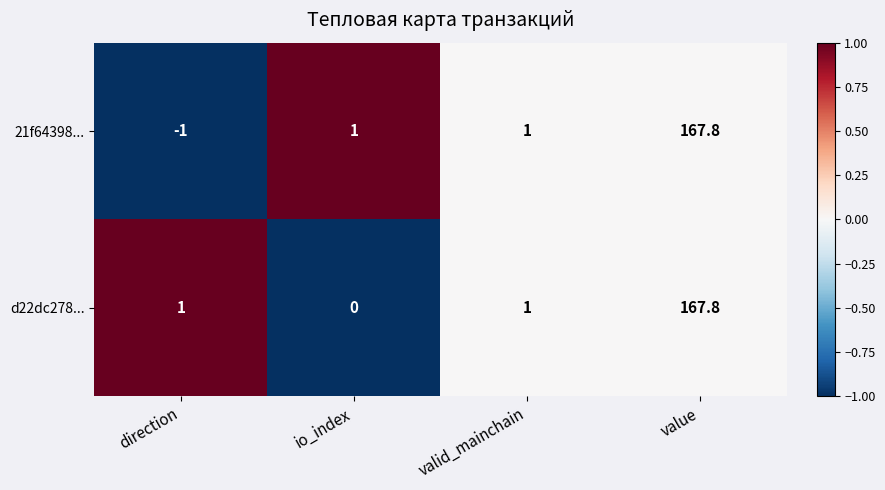

Rank the series by their average value, from lowest to highest.

21f64398..., d22dc278...